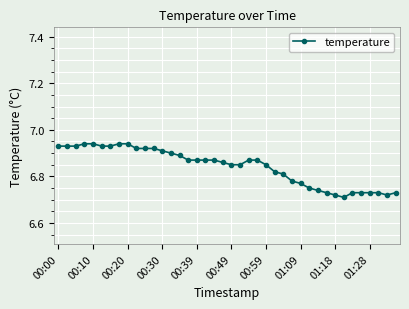

How many values are between 6 and 7?

40